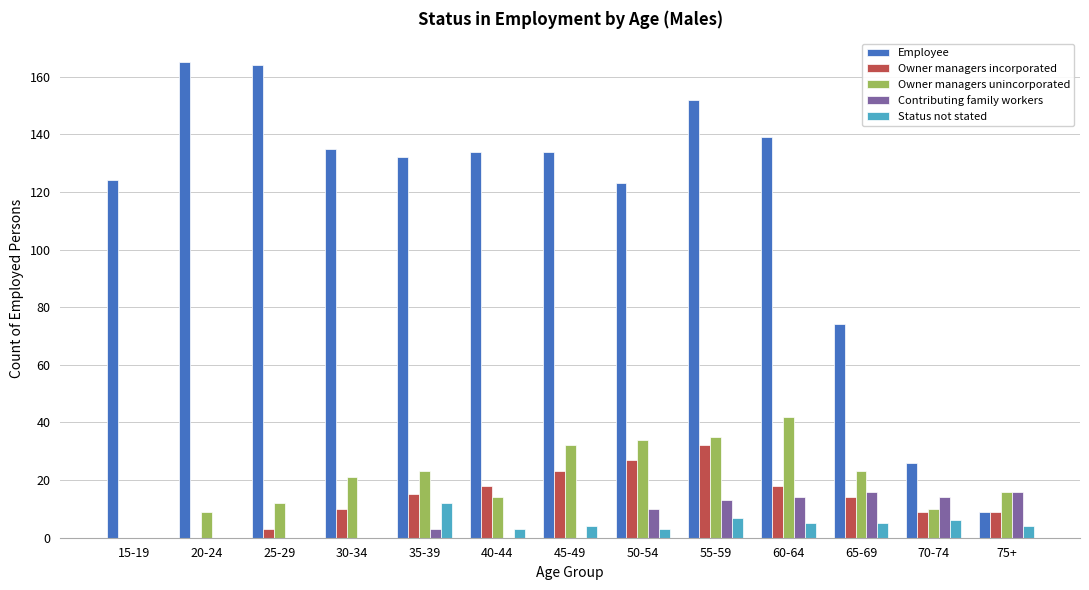

Between 25-29 and 70-74, which series saw the biggest shift?

Employee